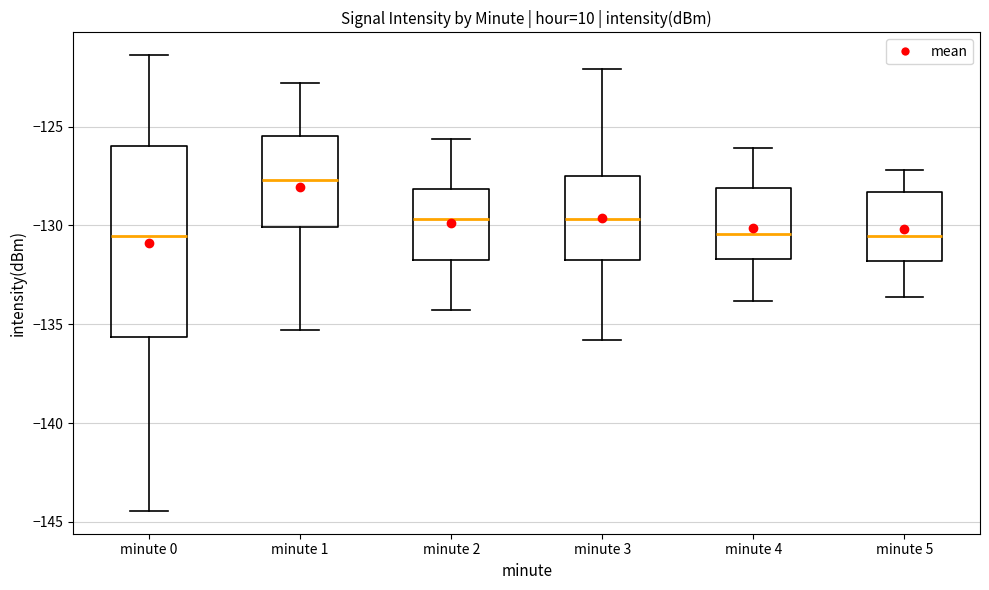

Which box is the tallest, from its lower edge to its upper edge?

minute 0